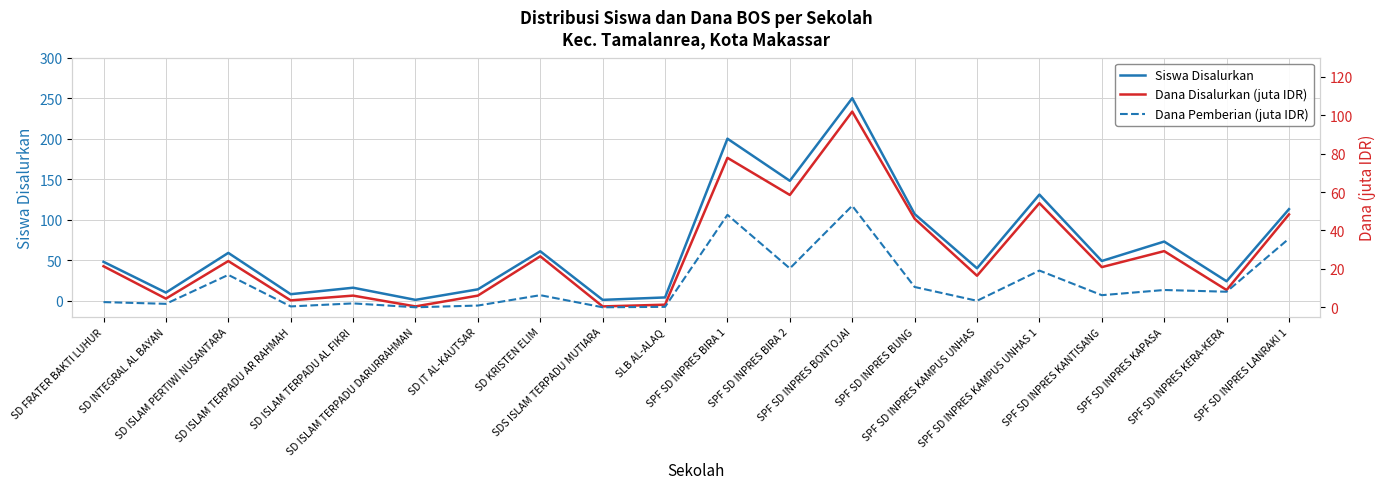

Reading left to right, extract all data points from this chart.

Siswa Disalurkan: SD FRATER BAKTI LUHUR=48.0	SD INTEGRAL AL BAYAN=10.0	SD ISLAM PERTIWI NUSANTARA=59.0	SD ISLAM TERPADU AR RAHMAH=8.0	SD ISLAM TERPADU AL FIKRI=16.0	SD ISLAM TERPADU DARURRAHMAN=1.0	SD IT AL-KAUTSAR=14.0	SD KRISTEN ELIM=61.0	SDS ISLAM TERPADU MUTIARA=1.0	SLB AL-ALAQ=4.0	SPF SD INPRES BIRA 1=200.0	SPF SD INPRES BIRA 2=148.0	SPF SD INPRES BONTOJAI=250.0	SPF SD INPRES BUNG=107.0	SPF SD INPRES KAMPUS UNHAS=40.0	SPF SD INPRES KAMPUS UNHAS 1=131.0	SPF SD INPRES KANTISANG=49.0	SPF SD INPRES KAPASA=73.0	SPF SD INPRES KERA-KERA=24.0	SPF SD INPRES LANRAKI 1=113.0
Dana Disalurkan (juta IDR): SD FRATER BAKTI LUHUR=21.4	SD INTEGRAL AL BAYAN=4.5	SD ISLAM PERTIWI NUSANTARA=24.1	SD ISLAM TERPADU AR RAHMAH=3.6	SD ISLAM TERPADU AL FIKRI=6.1	SD ISLAM TERPADU DARURRAHMAN=0.5	SD IT AL-KAUTSAR=6.1	SD KRISTEN ELIM=26.6	SDS ISLAM TERPADU MUTIARA=0.5	SLB AL-ALAQ=1.4	SPF SD INPRES BIRA 1=77.8	SPF SD INPRES BIRA 2=58.5	SPF SD INPRES BONTOJAI=101.9	SPF SD INPRES BUNG=46.1	SPF SD INPRES KAMPUS UNHAS=16.4	SPF SD INPRES KAMPUS UNHAS 1=54.2	SPF SD INPRES KANTISANG=20.9	SPF SD INPRES KAPASA=29.2	SPF SD INPRES KERA-KERA=9.0	SPF SD INPRES LANRAKI 1=48.4
Dana Pemberian (juta IDR): SD FRATER BAKTI LUHUR=2.7	SD INTEGRAL AL BAYAN=1.8	SD ISLAM PERTIWI NUSANTARA=16.9	SD ISLAM TERPADU AR RAHMAH=0.5	SD ISLAM TERPADU AL FIKRI=2.0	SD ISLAM TERPADU DARURRAHMAN=0.0	SD IT AL-KAUTSAR=0.9	SD KRISTEN ELIM=6.3	SDS ISLAM TERPADU MUTIARA=0.0	SLB AL-ALAQ=0.2	SPF SD INPRES BIRA 1=48.1	SPF SD INPRES BIRA 2=20.2	SPF SD INPRES BONTOJAI=52.9	SPF SD INPRES BUNG=10.6	SPF SD INPRES KAMPUS UNHAS=3.4	SPF SD INPRES KAMPUS UNHAS 1=19.1	SPF SD INPRES KANTISANG=6.3	SPF SD INPRES KAPASA=9.0	SPF SD INPRES KERA-KERA=8.1	SPF SD INPRES LANRAKI 1=35.8